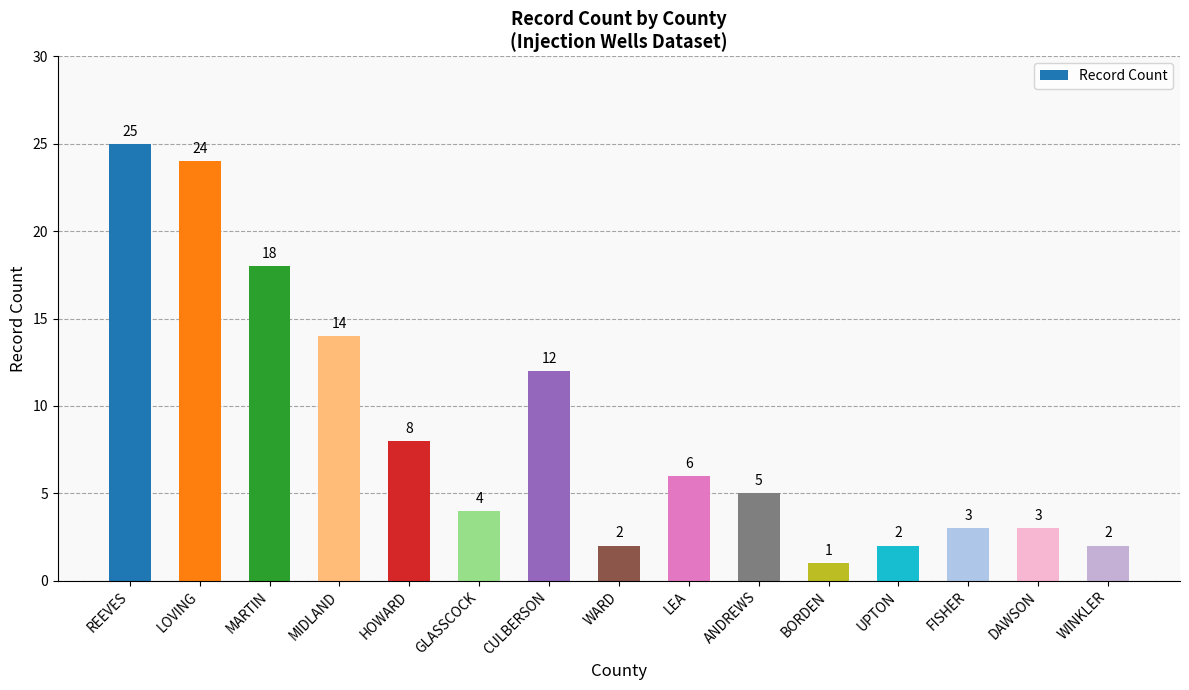

Where does the data first go above 5?

REEVES